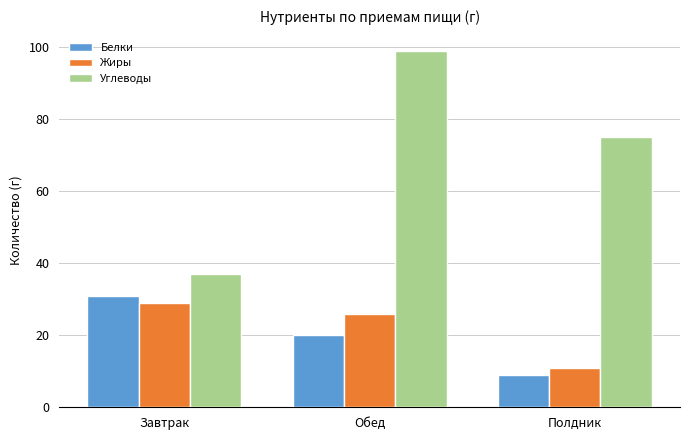

The Жиры series shows 3 at Полдник. True or false?

False